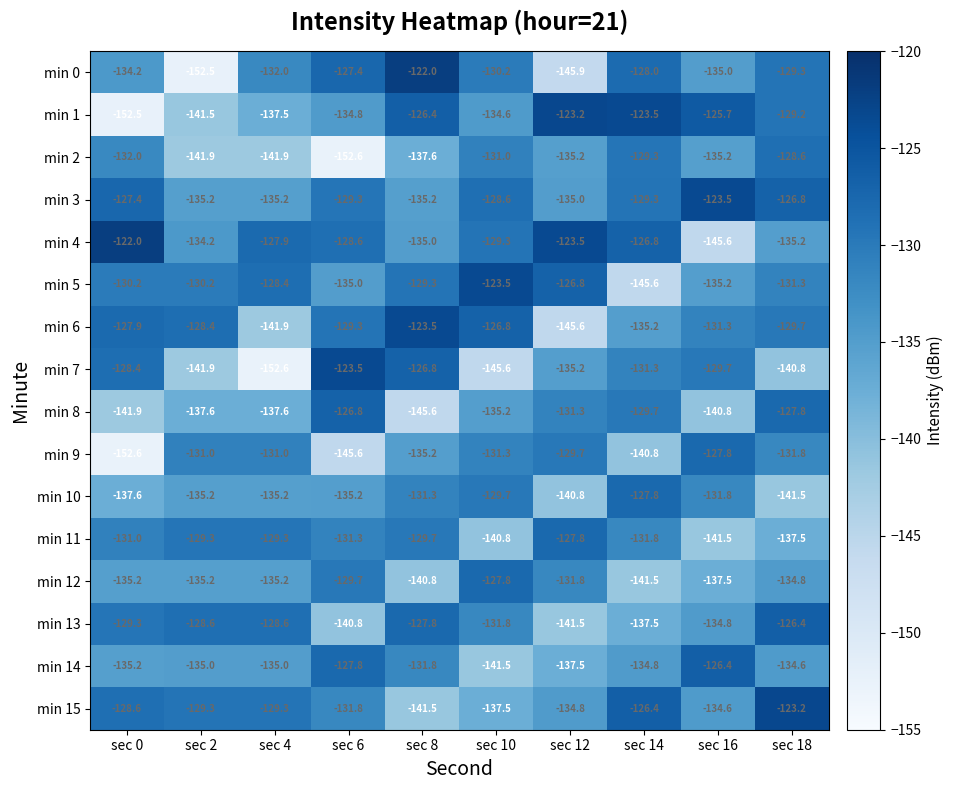

Which series has the largest total across all categories?

min 3